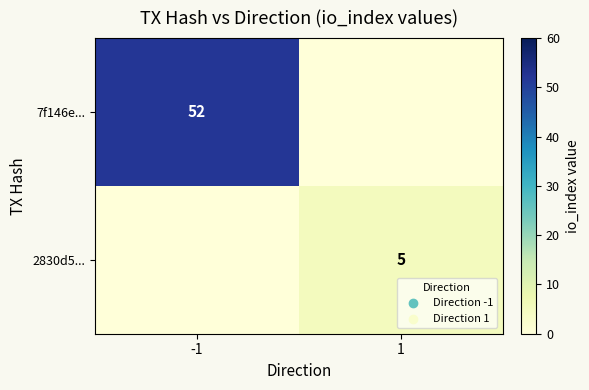

Is the value of 2830d5... at 1 greater than the value of 7f146e... at -1?

No